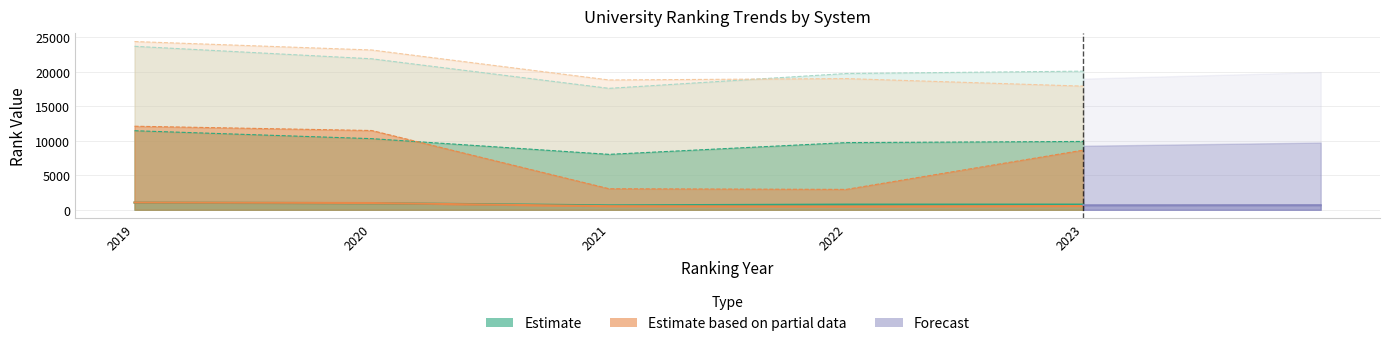

How many interior local valleys does the UNIRANKS_continent_rank series have?

1